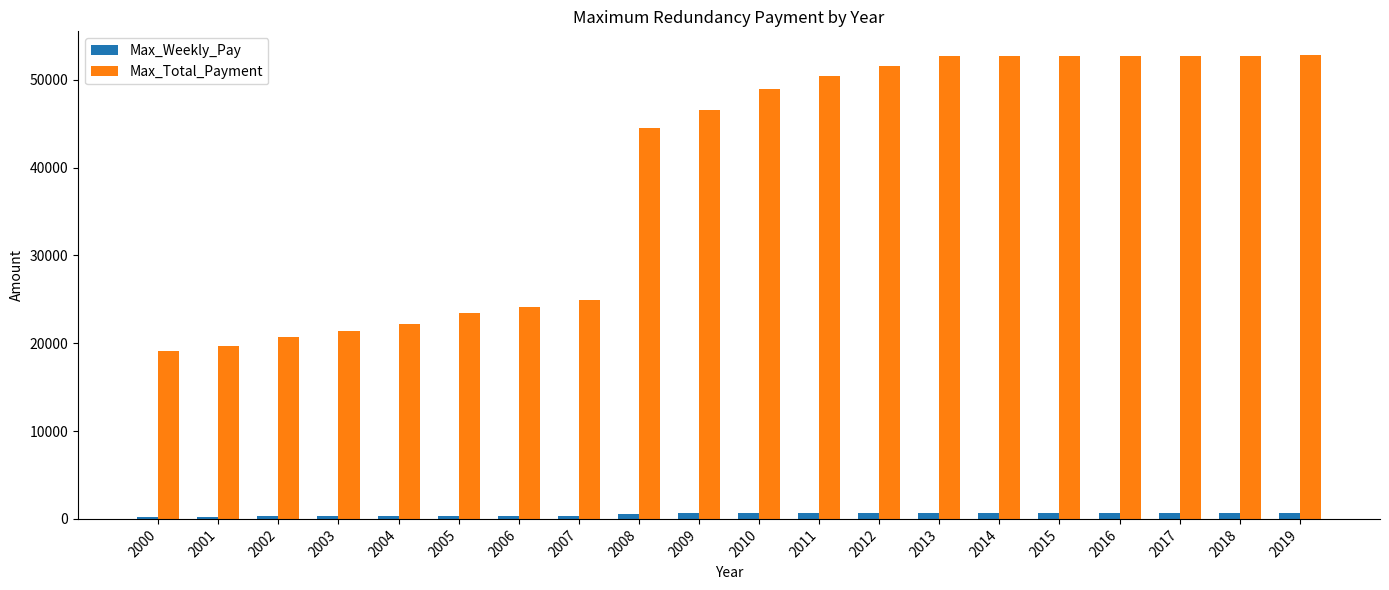

What is the highest value of the Max_Total_Payment series?

52883.2